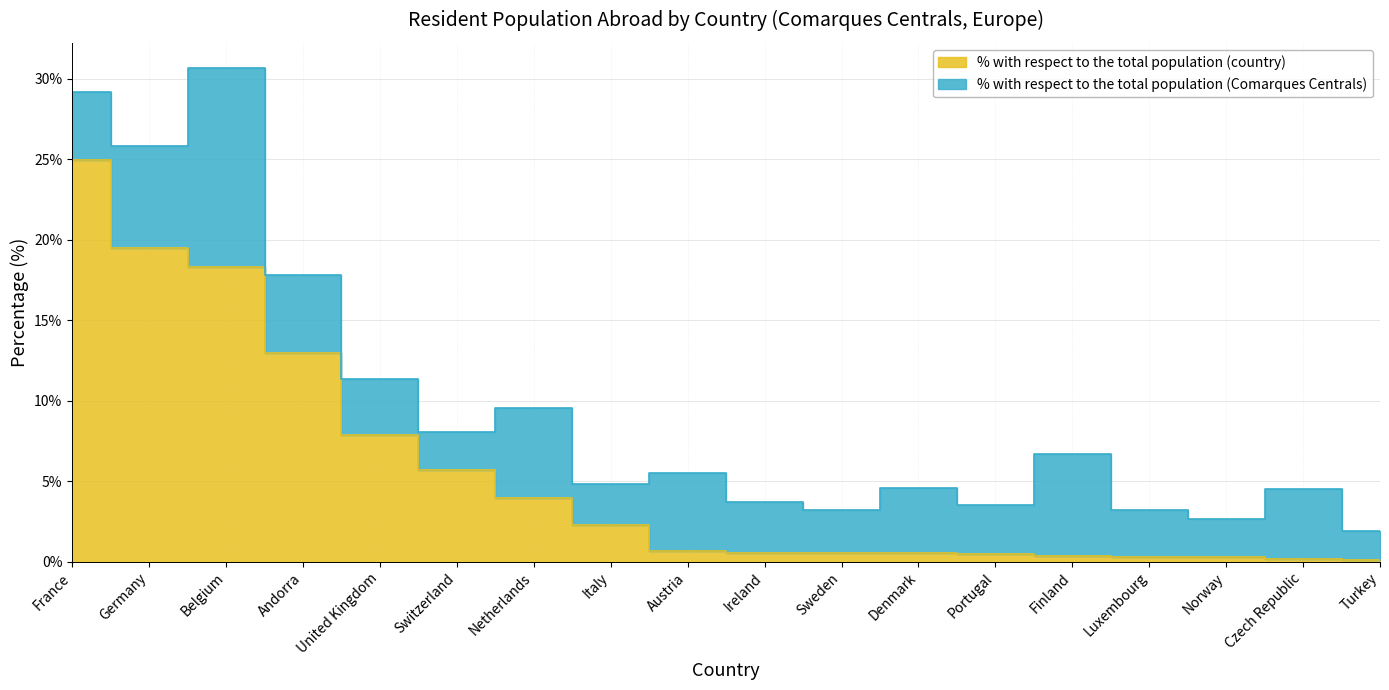

Between Austria and Turkey, which is larger?

Austria